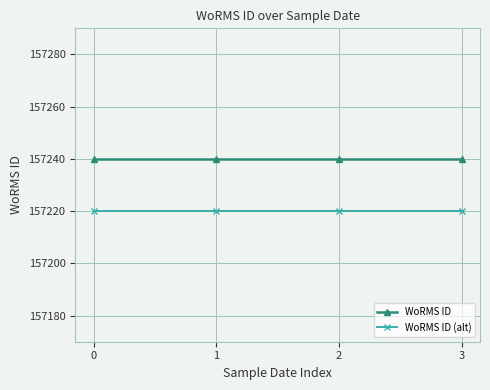

How many data points does each series have?

4